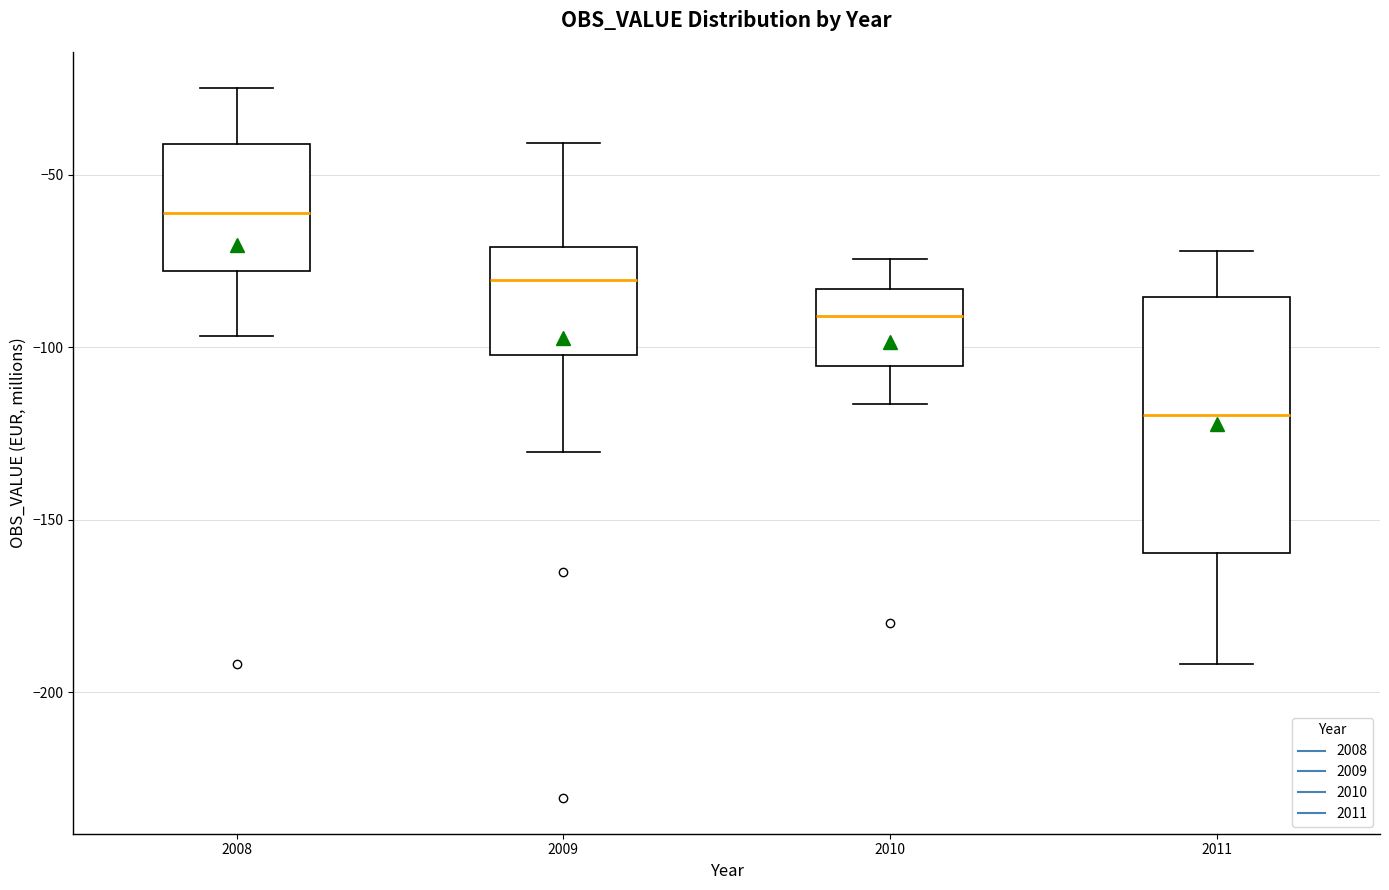

Where is the lower edge of the box at x = 2008 on the y-axis? The values are not printed on the chart, so give them approximately, as read against the axis.

-80